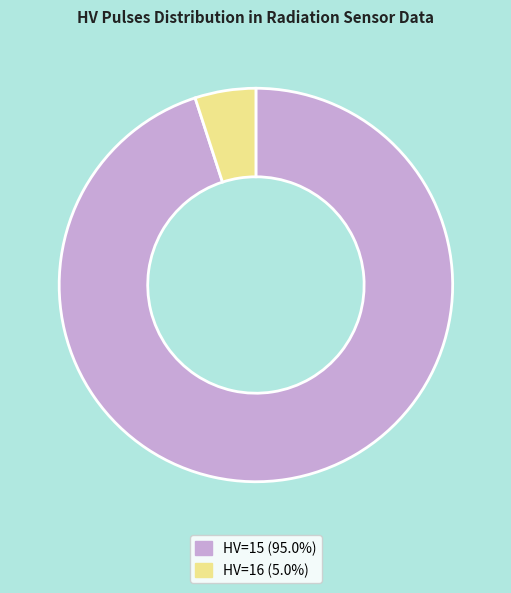

Is the sum of HV=15 (95.0%) and HV=16 (5.0%) greater than half?

Yes